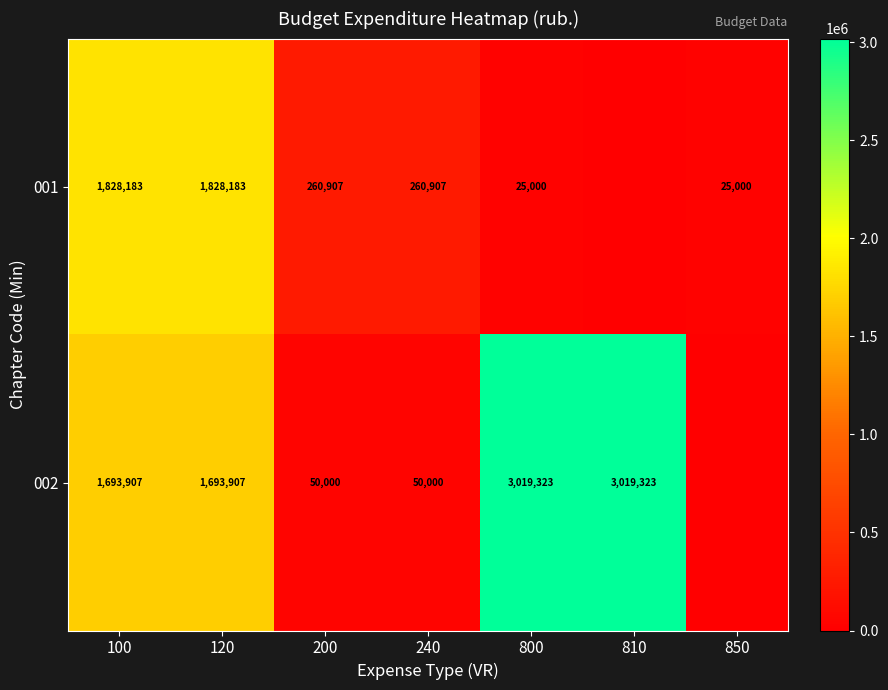

The 002 series shows 4571904 at 800. True or false?

False